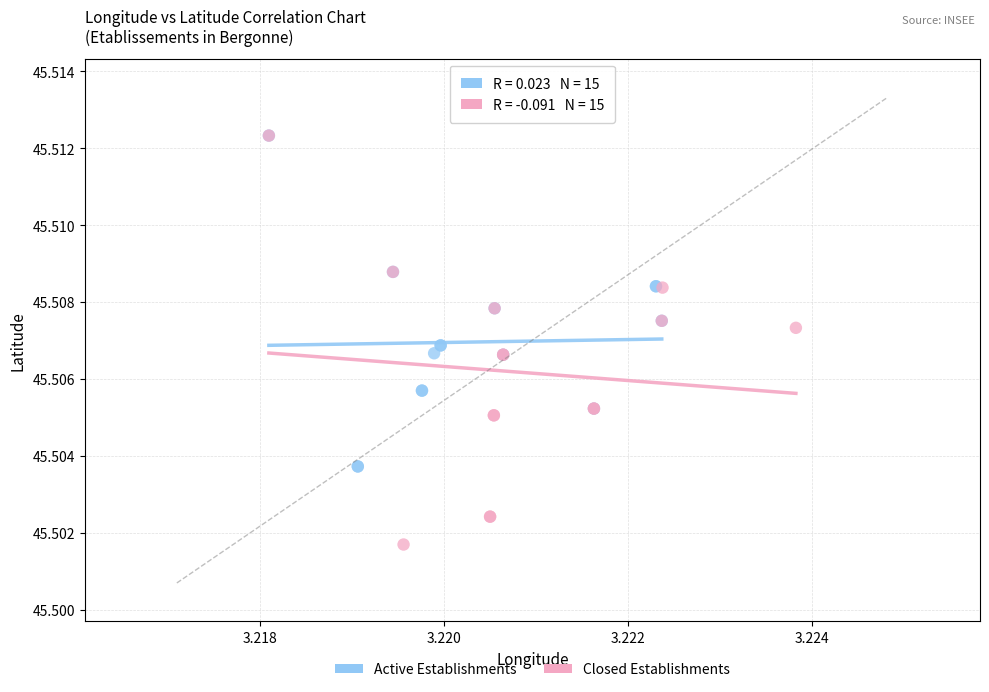

Which series has the largest Y range (max minus min)?

Closed Establishments